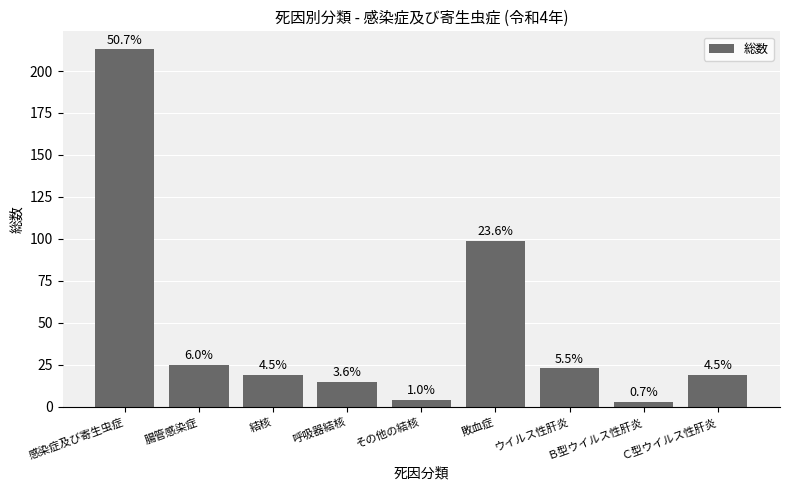

Are the bars horizontal?

No